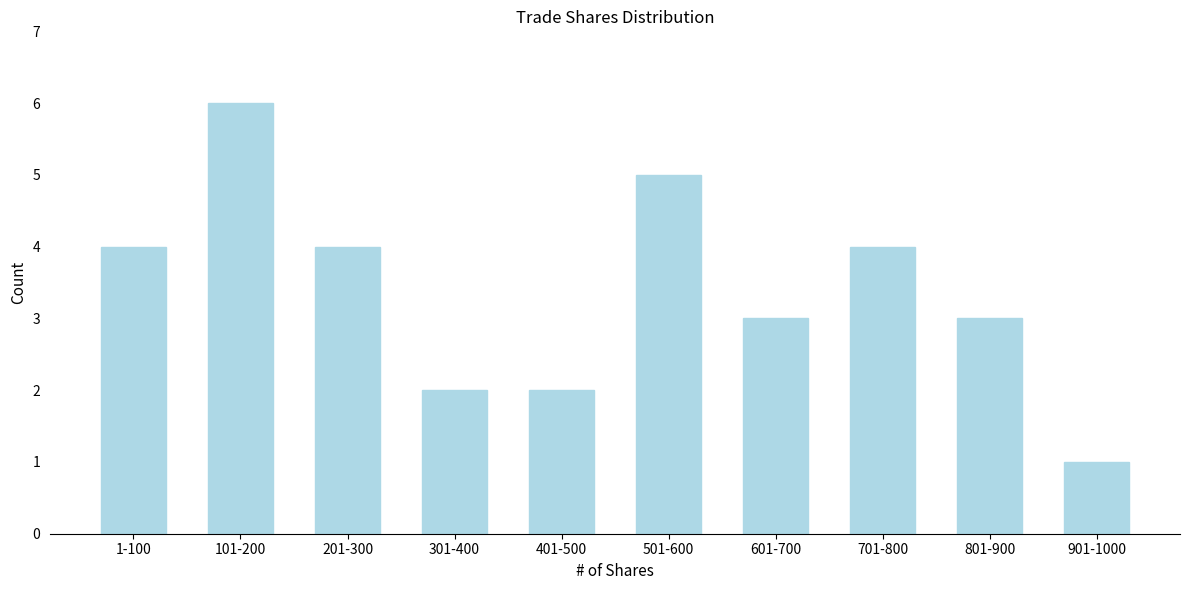

Reading left to right, what are all the values shown in this chart?

4	6	4	2	2	5	3	4	3	1